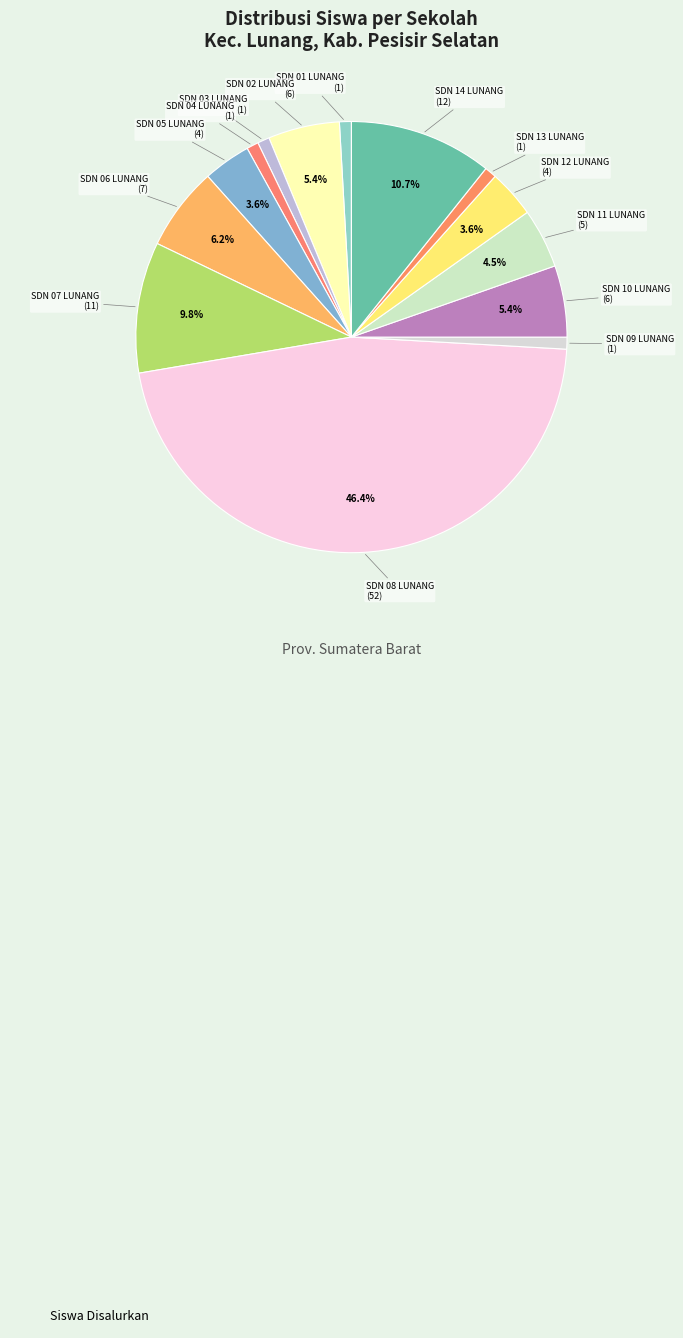

How many slices are in this pie chart?

14